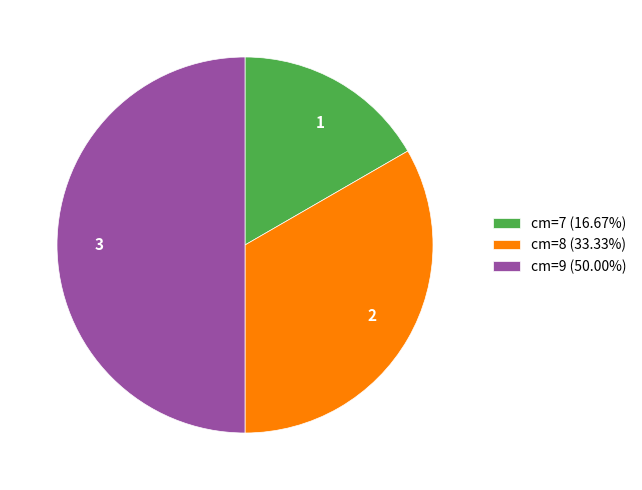

Does 1 represent more than half of the total?

No